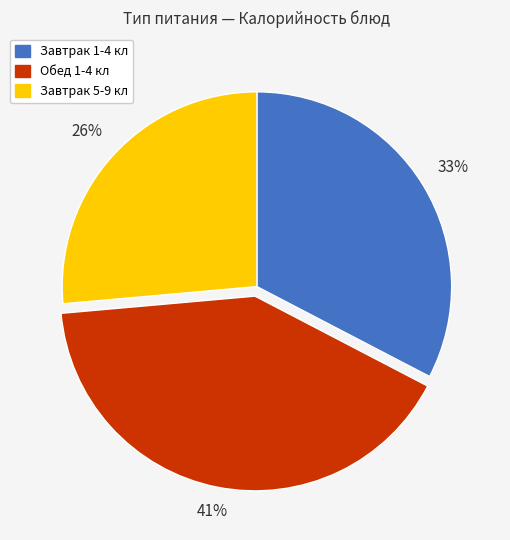

How many segments does this pie chart have?

3